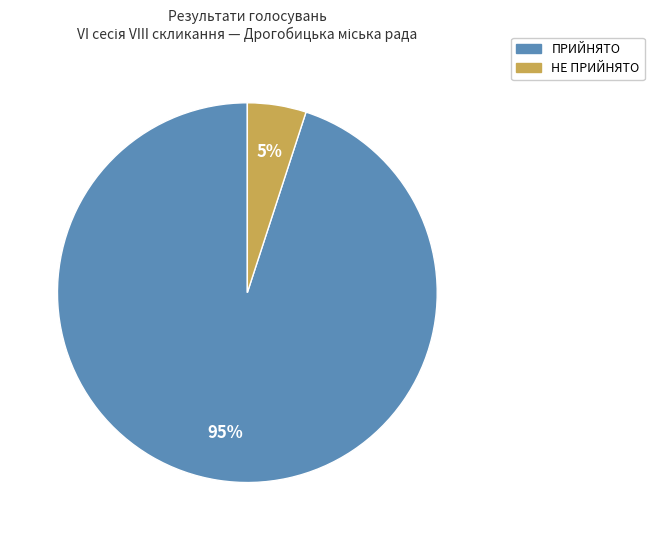

Rank the categories by value from lowest to highest.

НЕ ПРИЙНЯТО, ПРИЙНЯТО